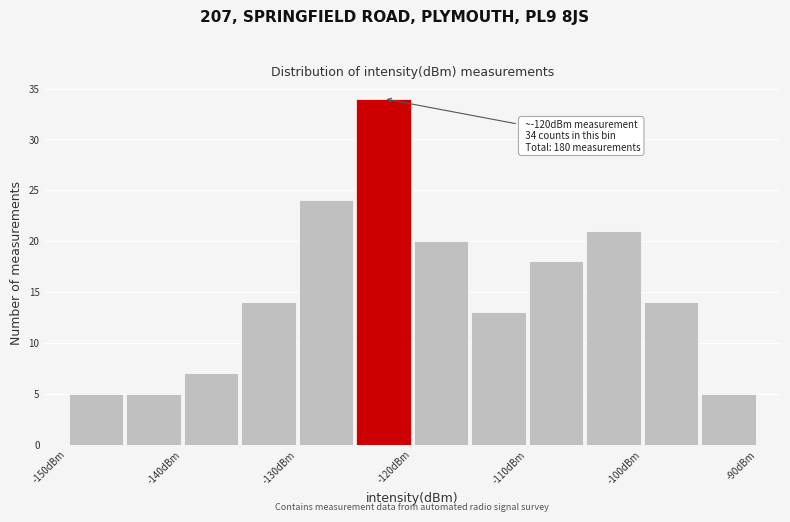

Over which range of the x-axis is the bar tallest?

-125 to -120